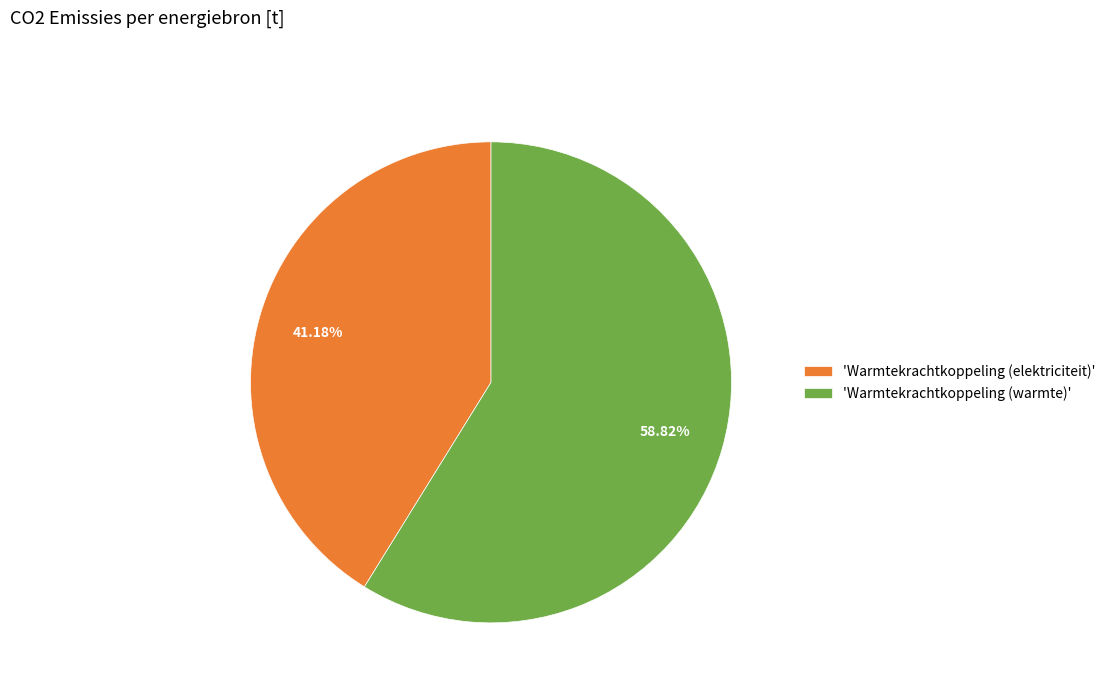

Is there a majority slice in this chart?

Yes